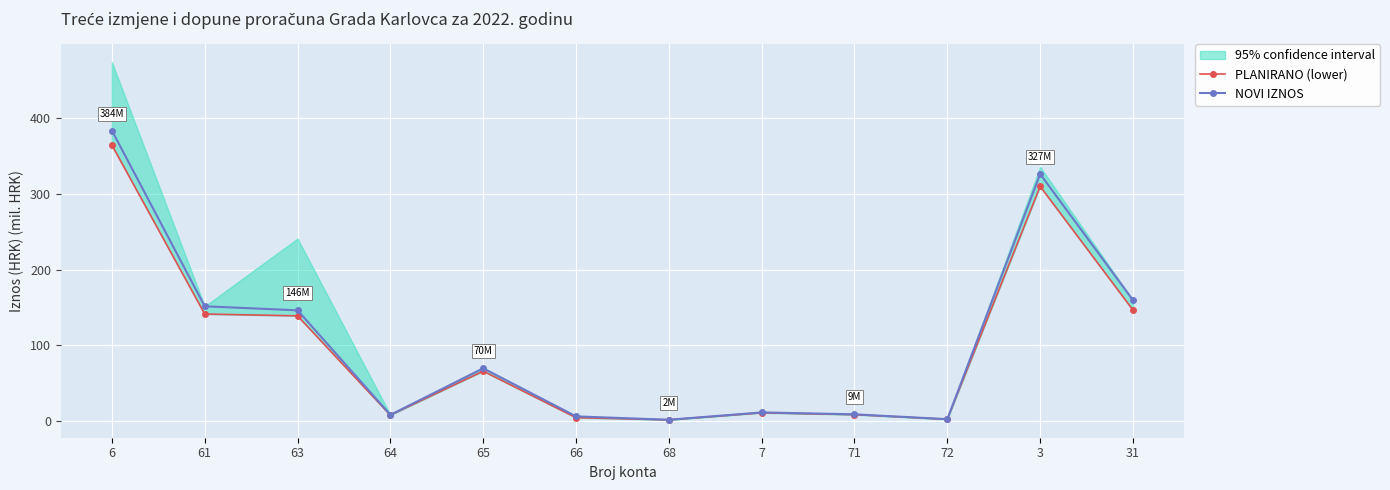

True or false: NOVI IZNOS and PLANIRANO (lower) cross at least once.

False